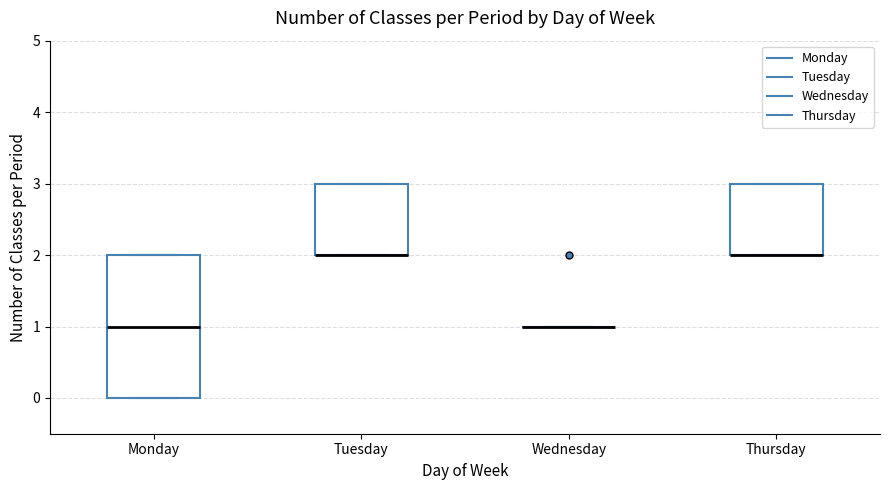

Reading left to right, transcribe this box plot: for each box, give where its median line is, the range the box spans, and where its two whiskers end, as read against the y-axis. The values are not printed on the chart, so give them approximately, as read against the axis.

Monday: median 1, box 0 to 2, whiskers 0 to 2
Tuesday: median 2 (drawn on the box's lower edge), box 2 to 3, whiskers 2 to 3
Wednesday: box collapsed to a line at 1, whiskers 1 to 1
Thursday: median 2 (drawn on the box's lower edge), box 2 to 3, whiskers 2 to 3